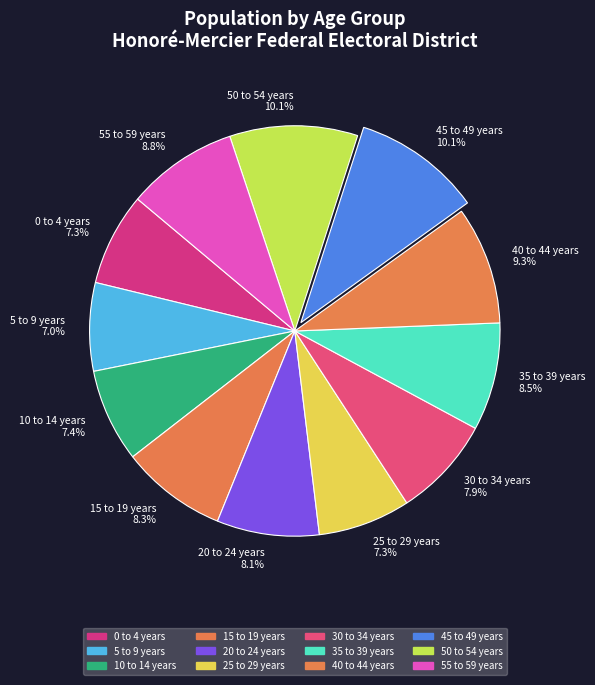

Count the number of slices in the pie.

12